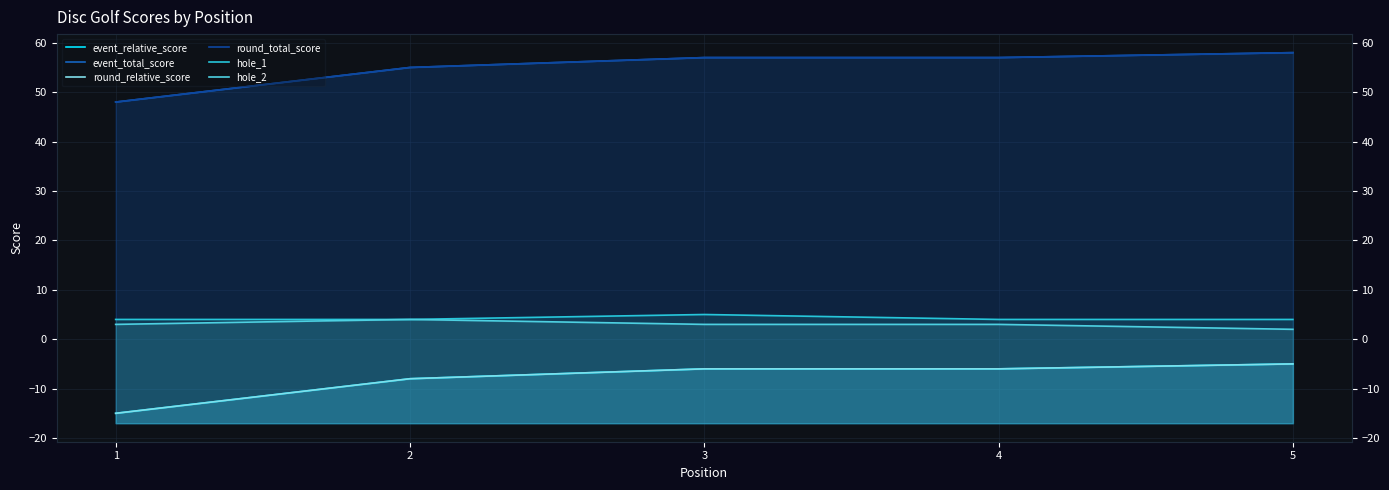

What is the difference between the second highest and minimum values in the event_total_score series?

9